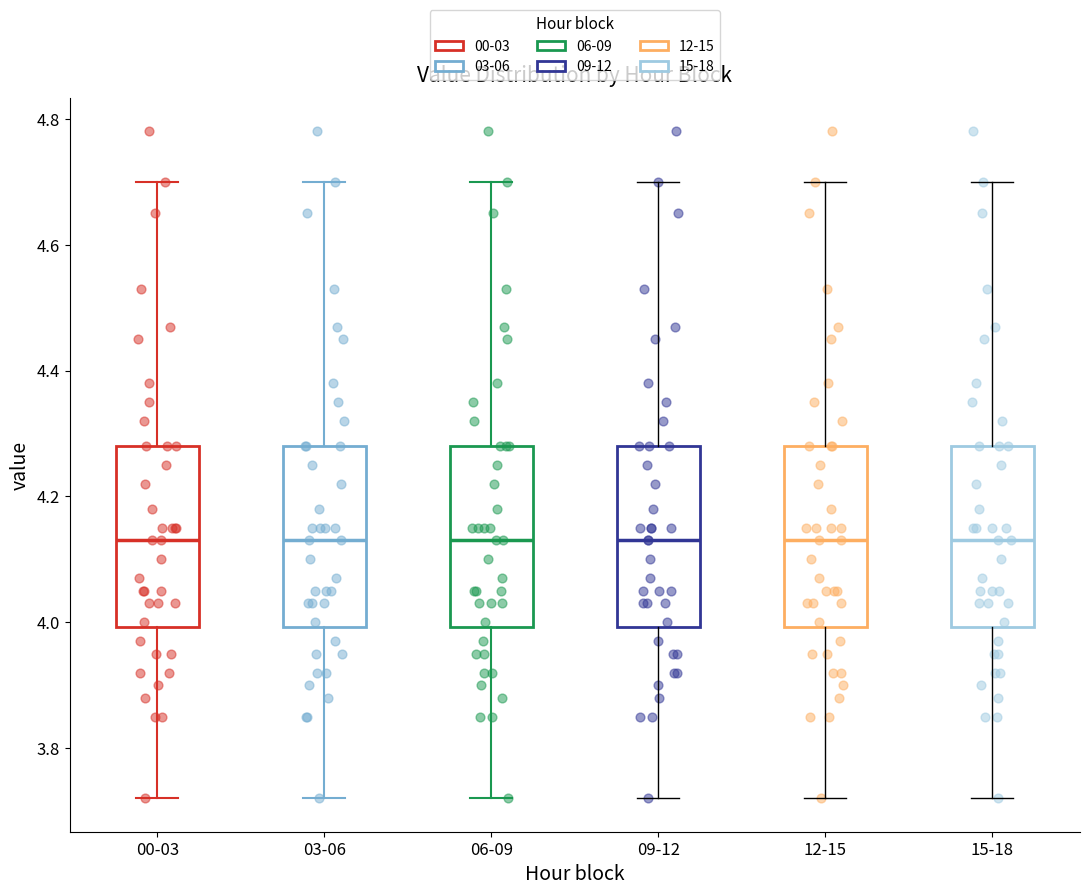

Where does the upper whisker of the box for 06-09 end on the y-axis? The values are not printed on the chart, so give them approximately, as read against the axis.

4.70